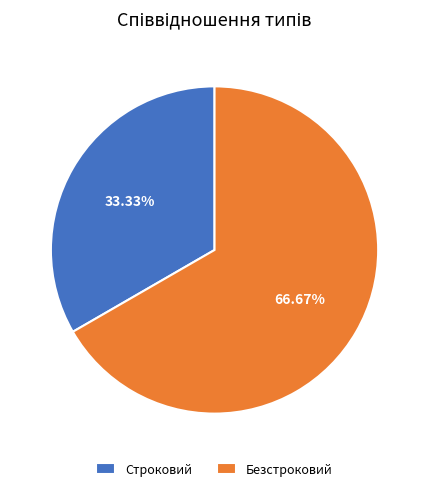

To the nearest percent, what portion does Строковий represent?

33%